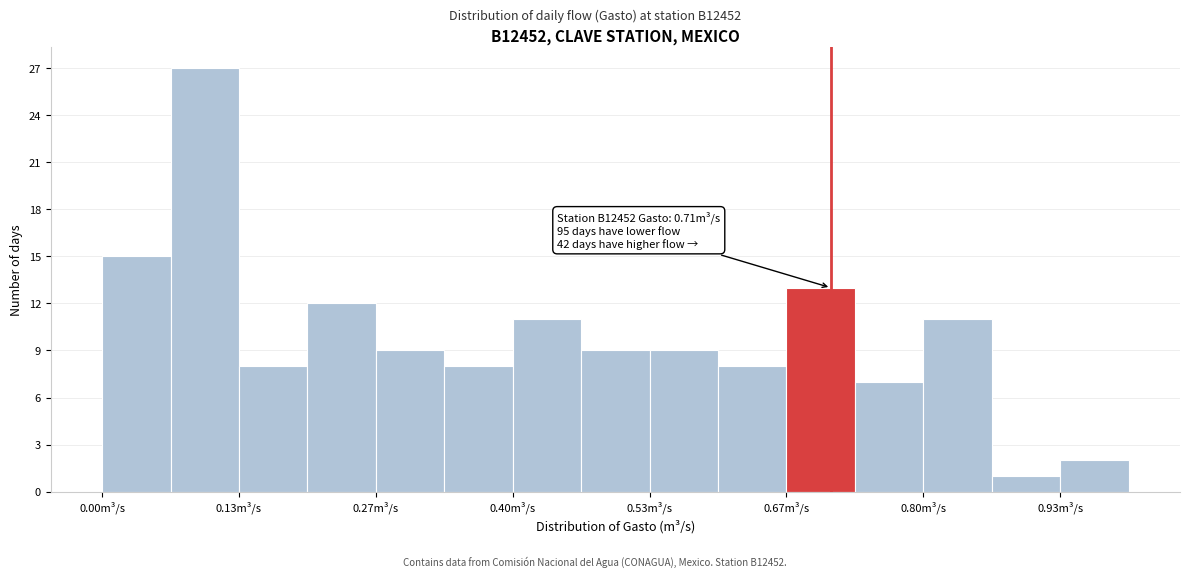

Around what value on the x-axis is the tallest bar? Give the approximate position of its centre, as read against the axis.

0.10